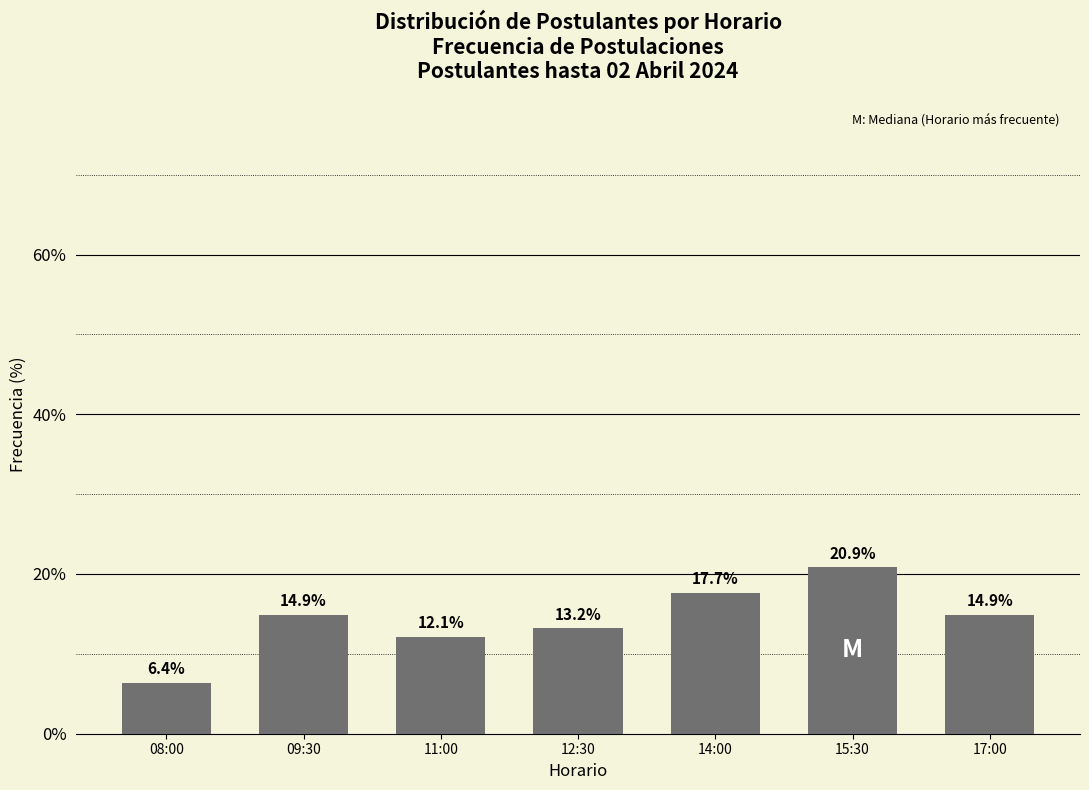

Reading right to left, what are all the values shown in this chart?

14.9	20.9	17.7	13.2	12.1	14.9	6.4